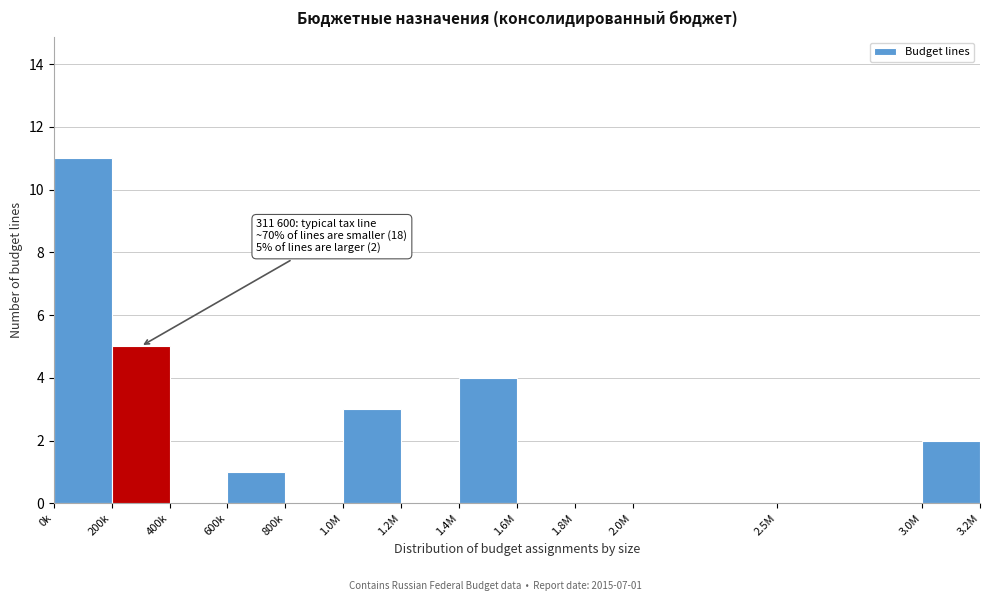

Reading left to right, extract all data points from this chart.

0k=11	200k=5	400k=0	600k=1	800k=0	1.0M=3	1.2M=0	1.4M=4	1.6M=0	1.8M=0	2.0M=0	2.5M=0	3.0M=2